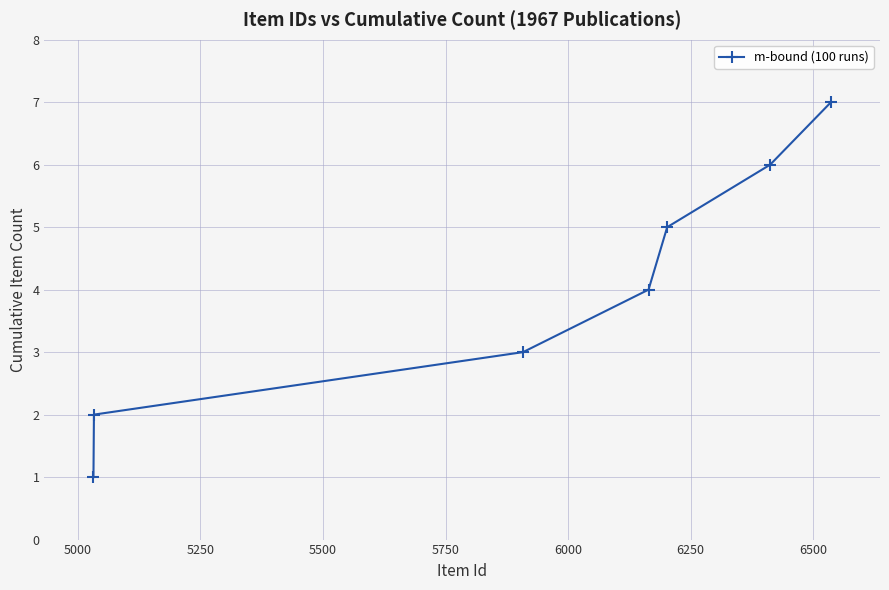

What is the average value?

4